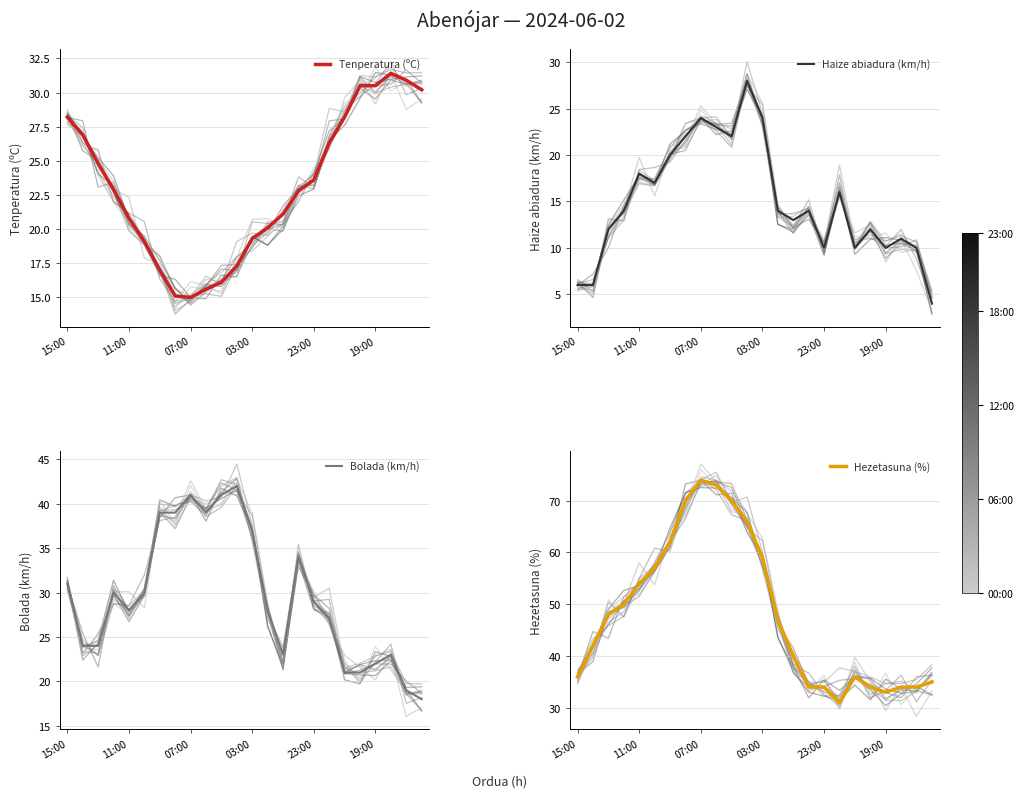

What is the smallest value displayed?

4.0